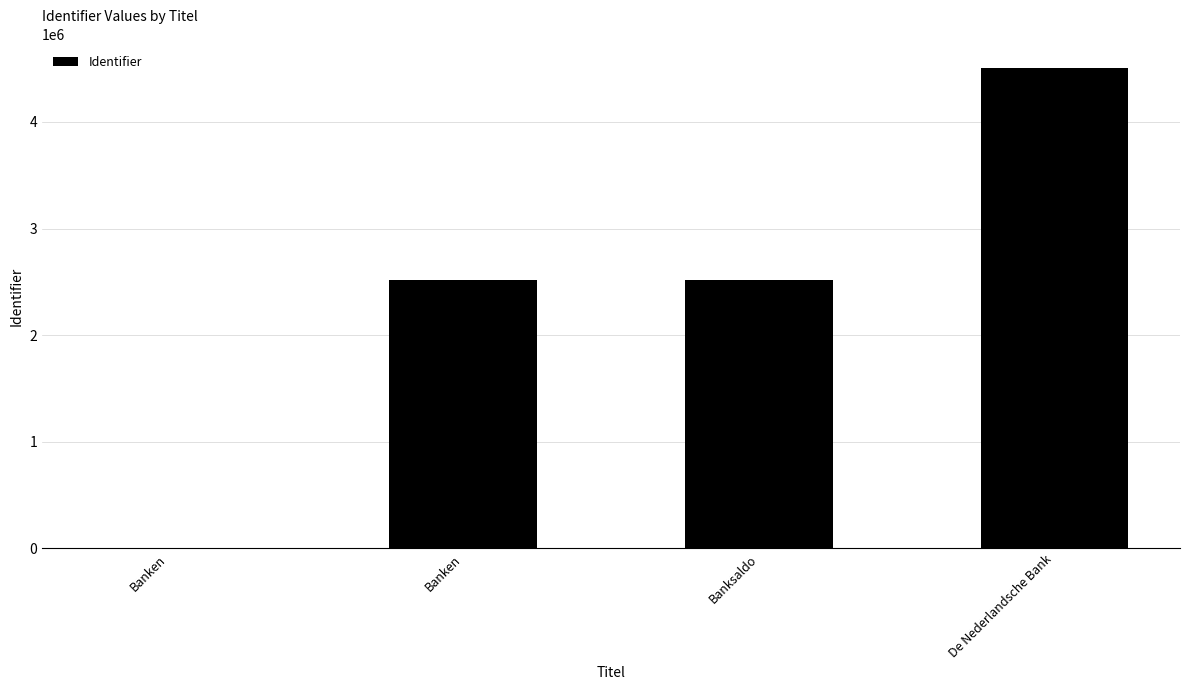

Reading left to right, extract all data points from this chart.

Banken=0	Banken=2519439	Banksaldo=2519443	De Nederlandsche Bank=4500838